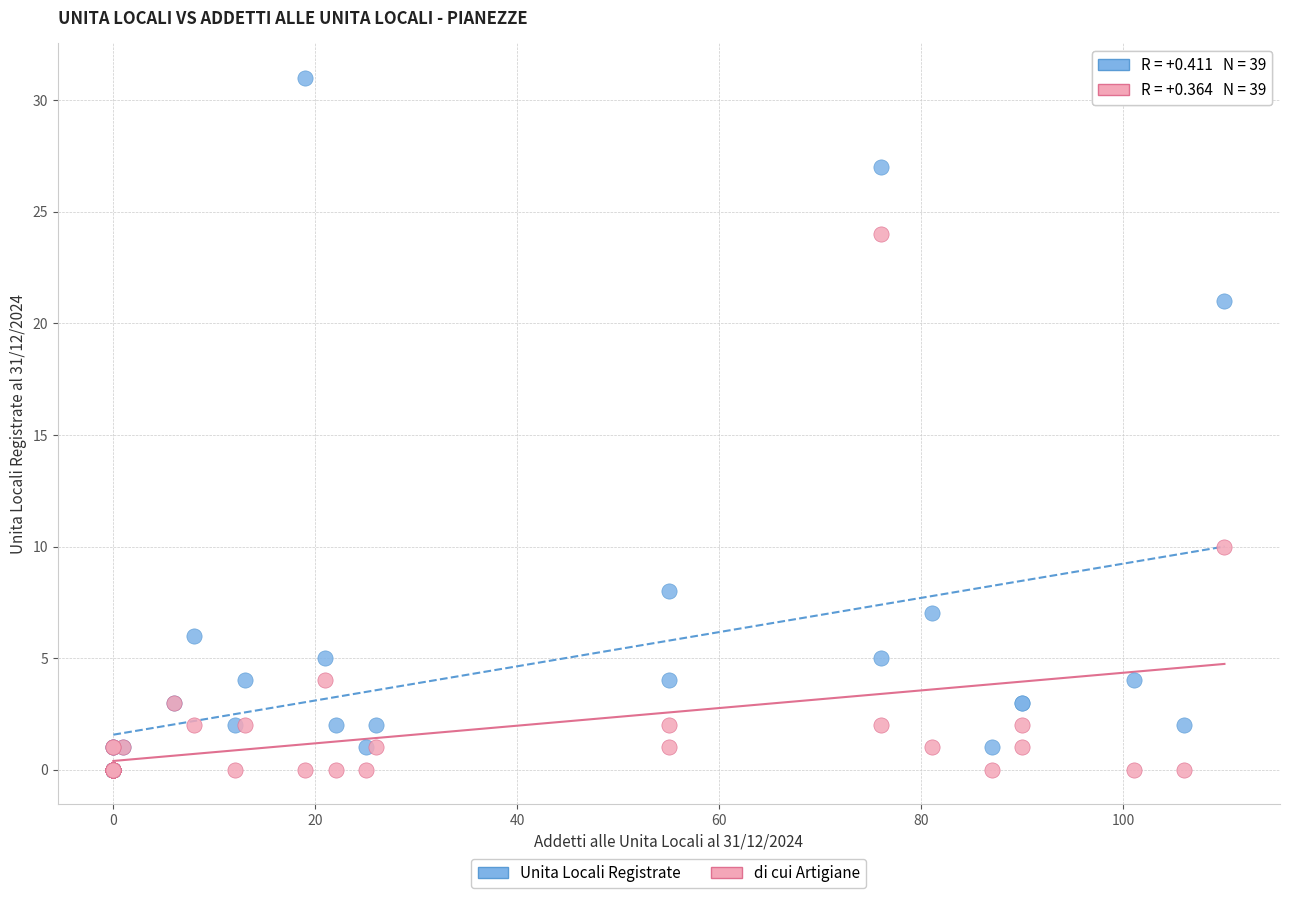

What are all the series names shown in the legend?

Unita Locali Registrate, di cui Artigiane